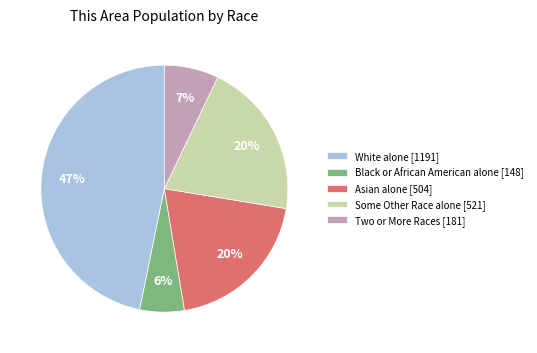

Is it true that Asian alone [504] is 28% of the pie?

False